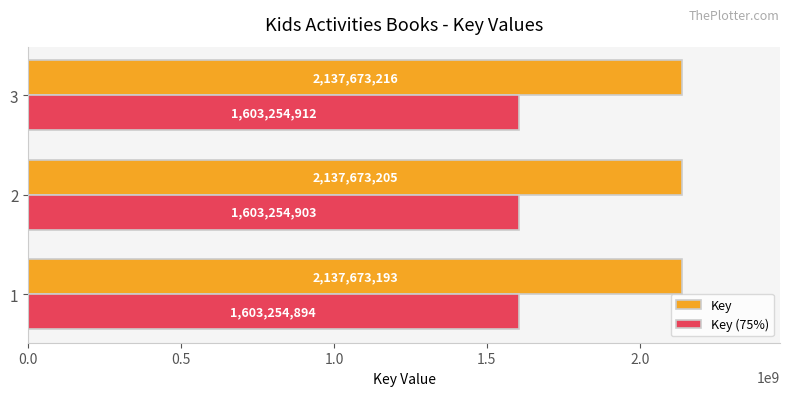

What is the sum of the Key values at 2 and 3?

4275346421.0